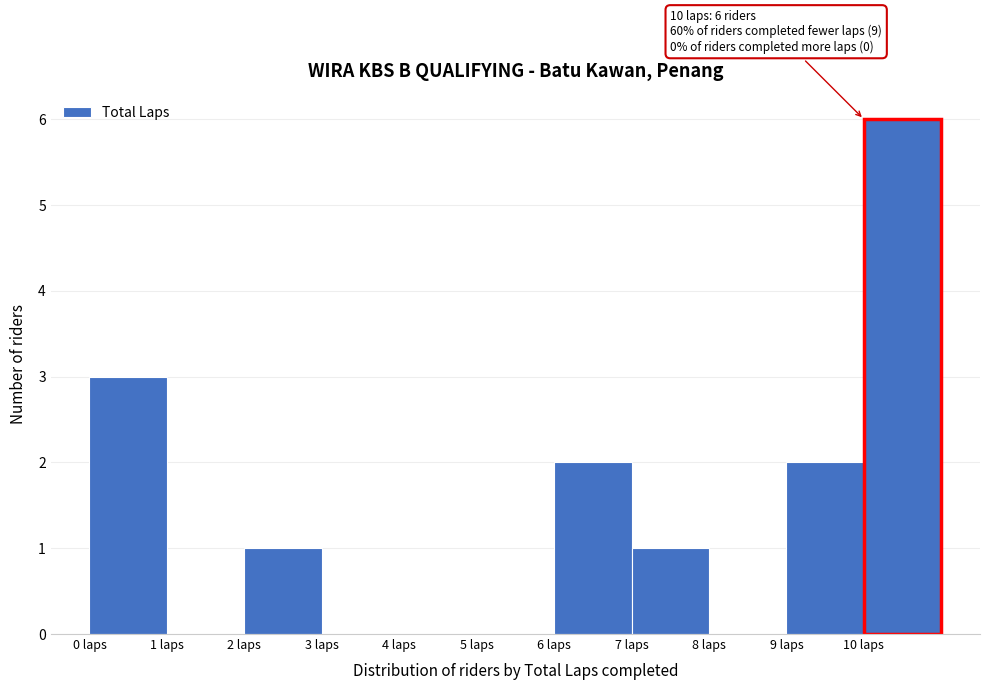

Over which range of the x-axis is the bar tallest?

10 to 11